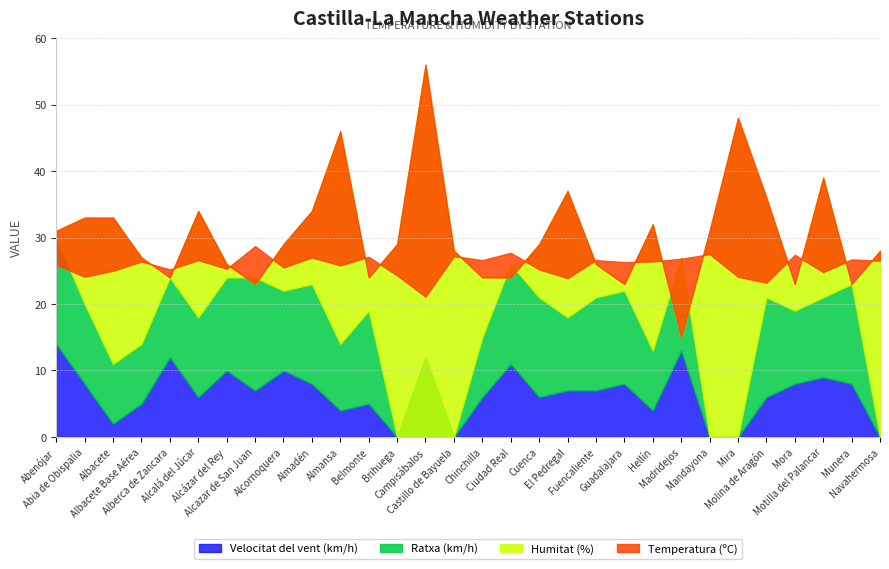

At how many categories does at least one series exceed 48?

1